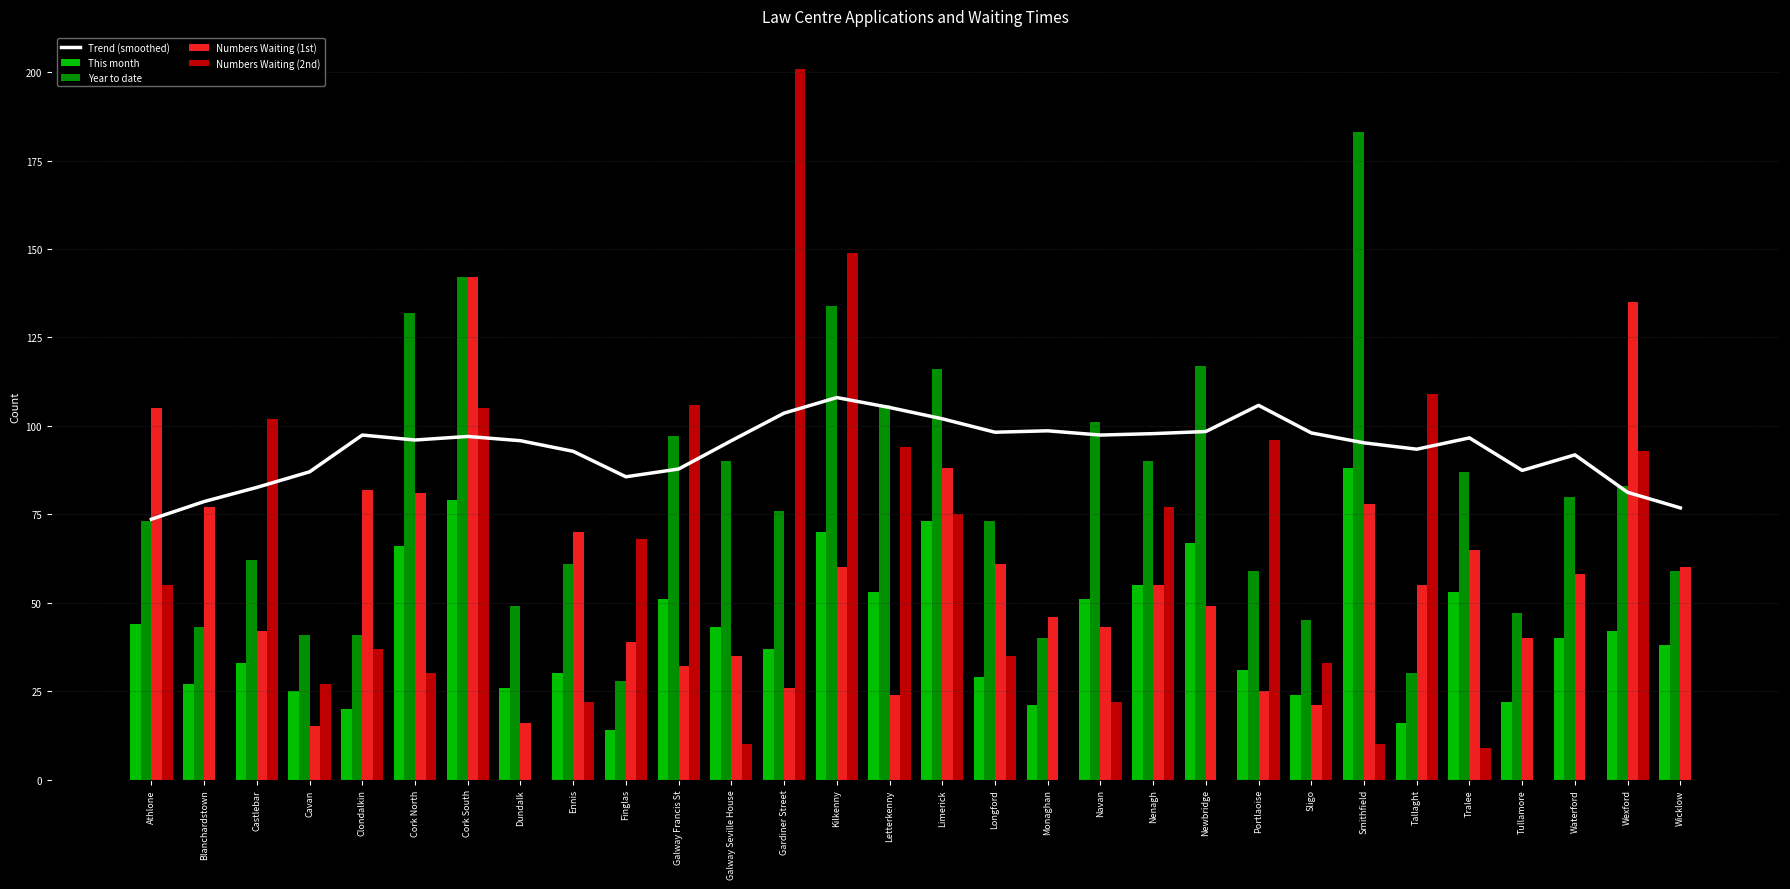

What is the greatest value displayed?

201.0